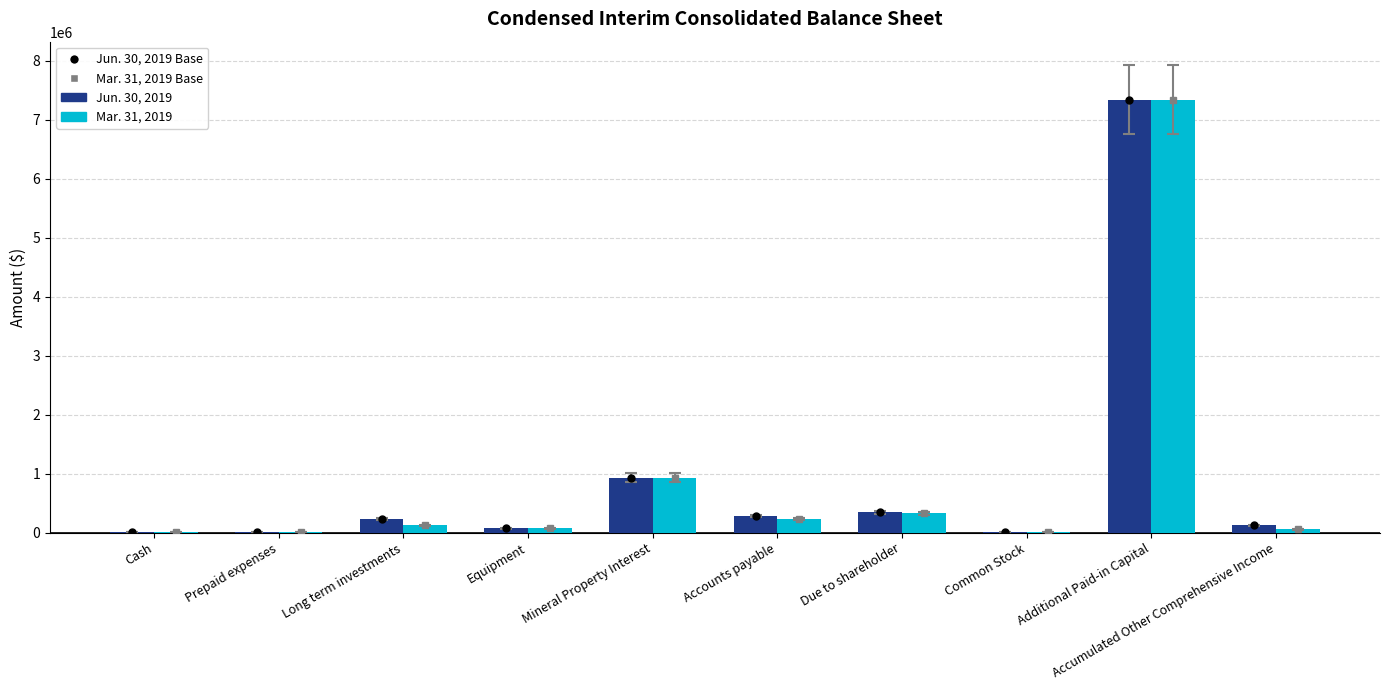

The value of Mar. 31, 2019 at Mineral Property Interest is 931722. True or false?

True